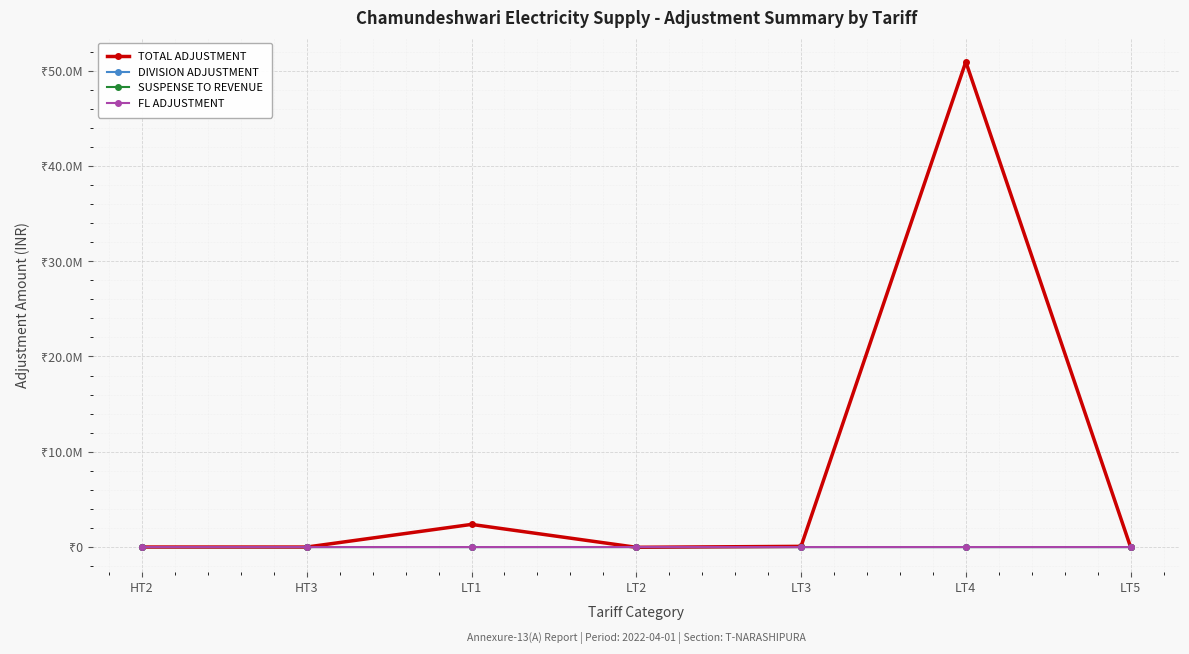

Between HT2 and LT2, which is larger?

HT2